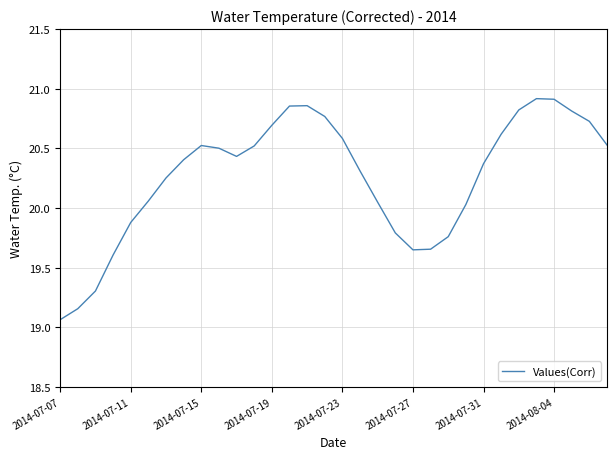

What is the difference between the maximum and minimum values?

1.9